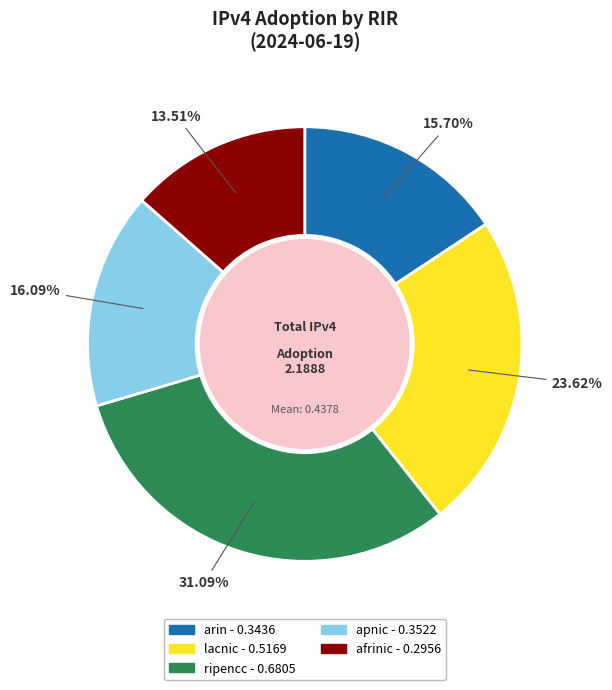

What is the largest slice in the pie chart?

ripencc